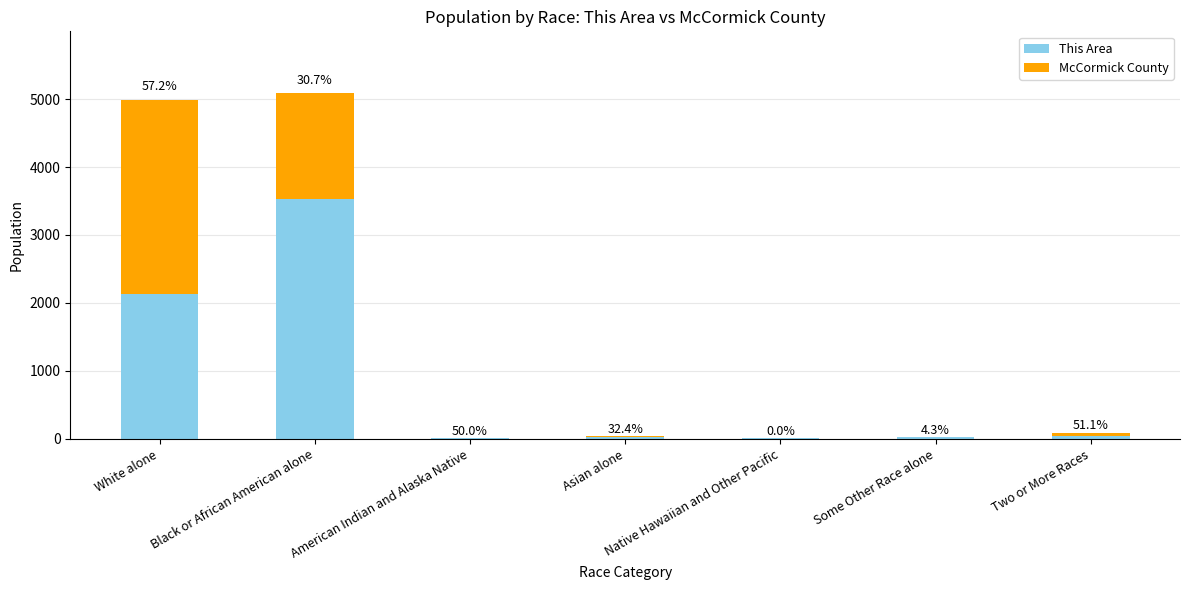

Are the bars horizontal?

No